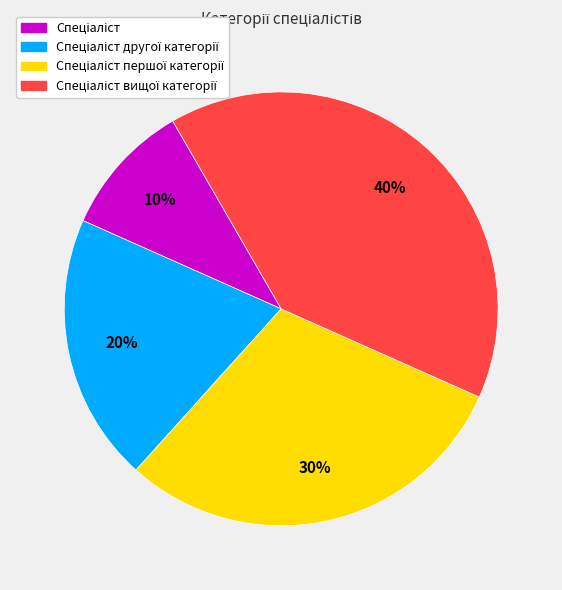

Is there a majority slice in this chart?

No